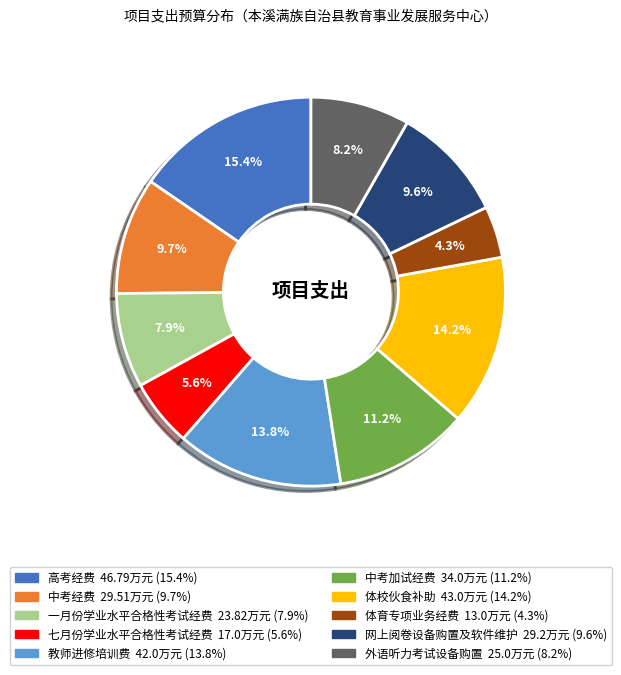

To the nearest percent, what is the combined percentage of 教师进修培训费 and 网上阅卷设备购置及软件维护?

23%